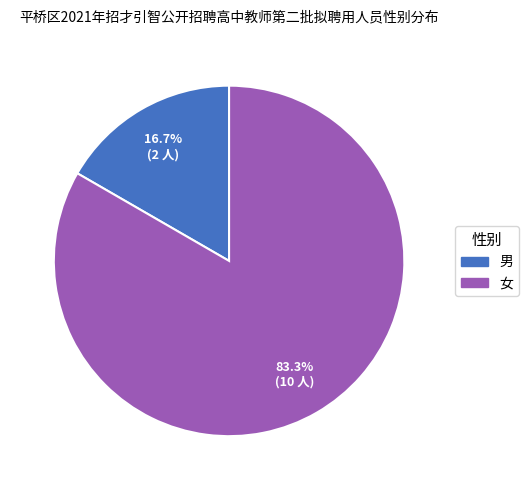

Approximately how many times larger is the value at 男 compared to 女?

0.2